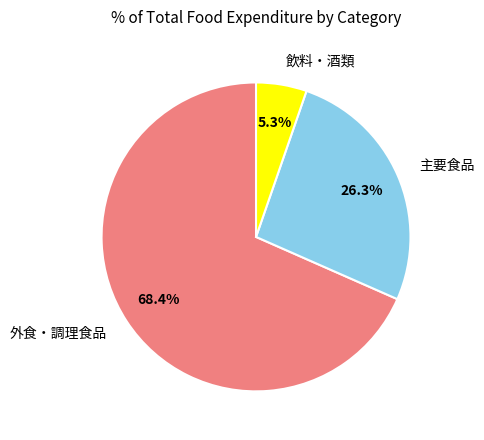

Rank the categories by value from lowest to highest.

飲料・酒類, 主要食品, 外食・調理食品